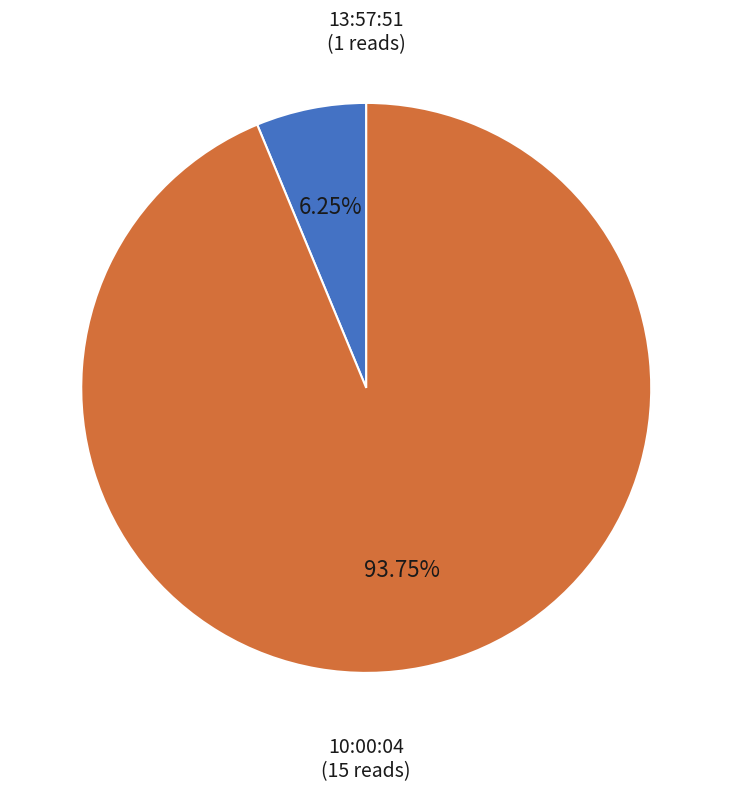

Is the sum of 13:57:51 and 10:00:04 greater than half?

Yes